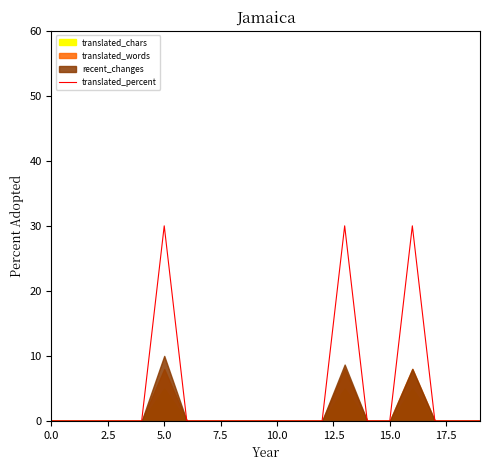

The chart shows a value of 0 at 5.0. True or false?

True